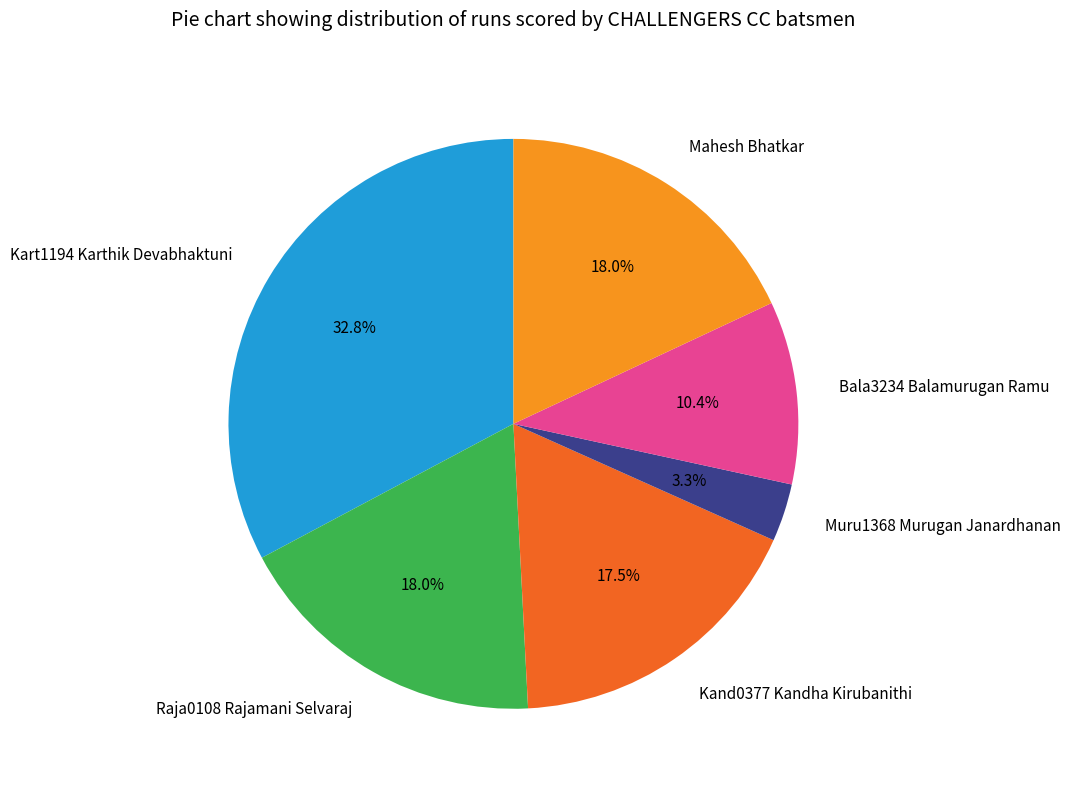

True or false: Kart1194 Karthik Devabhaktuni accounts for 44% of the total.

False